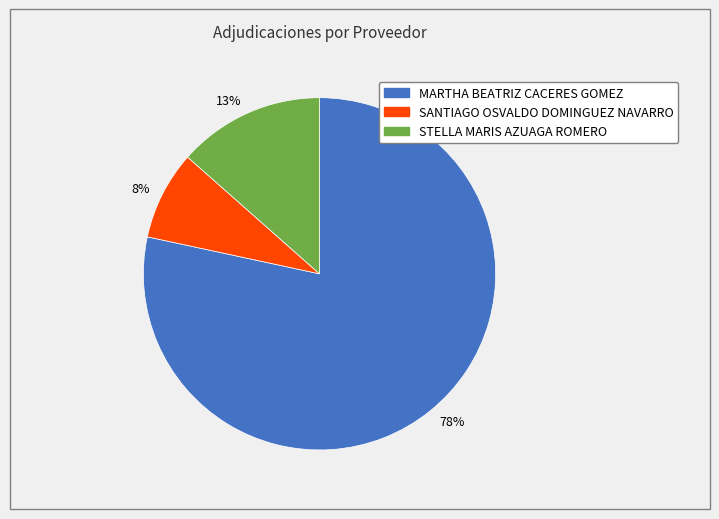

To the nearest percent, what is the average slice percentage?

33%